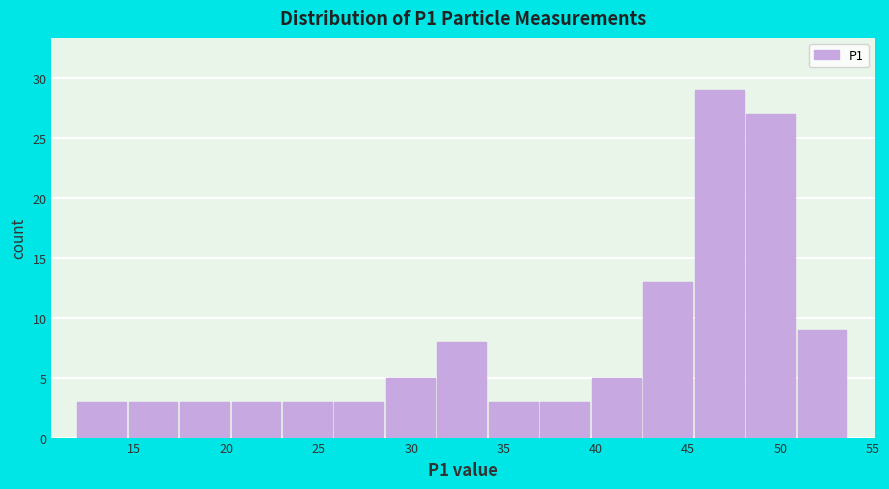

Reading left to right, transcribe this chart: for each bar, give the range it covers on the x-axis and its height. Neither the bar edges nor the heights are printed on the chart, so give them approximately, as read against the axes.

12.0 to 14.5: 3
14.5 to 17.5: 3
17.5 to 20.5: 3
20.5 to 23.0: 3
23.0 to 26.0: 3
26.0 to 28.5: 3
28.5 to 31.5: 5
31.5 to 34.0: 8
34.0 to 37.0: 3
37.0 to 40.0: 3
40.0 to 42.5: 5
42.5 to 45.5: 13
45.5 to 48.0: 29
48.0 to 51.0: 27
51.0 to 53.5: 9